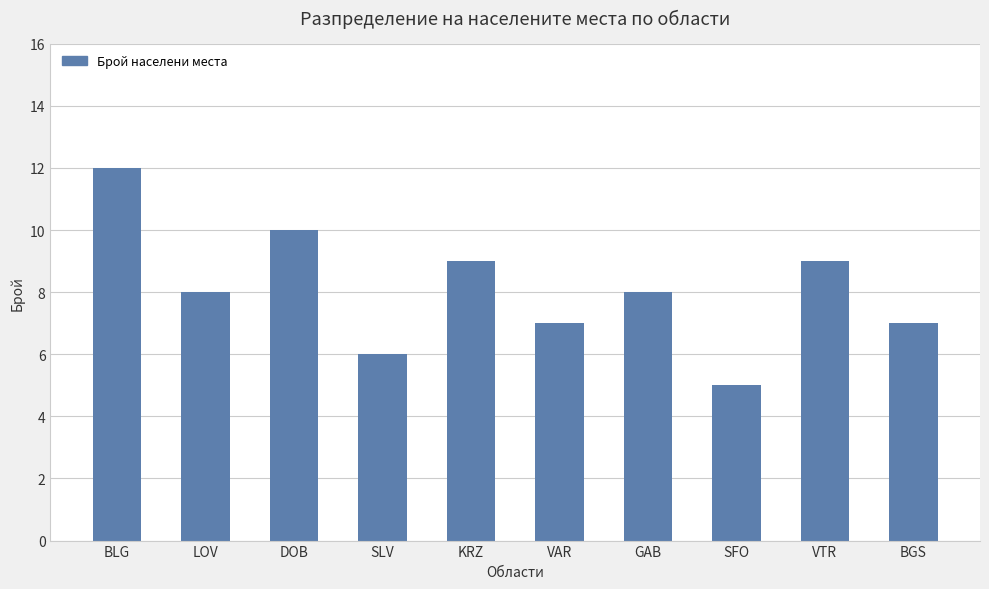

What position from the right is VAR?

5